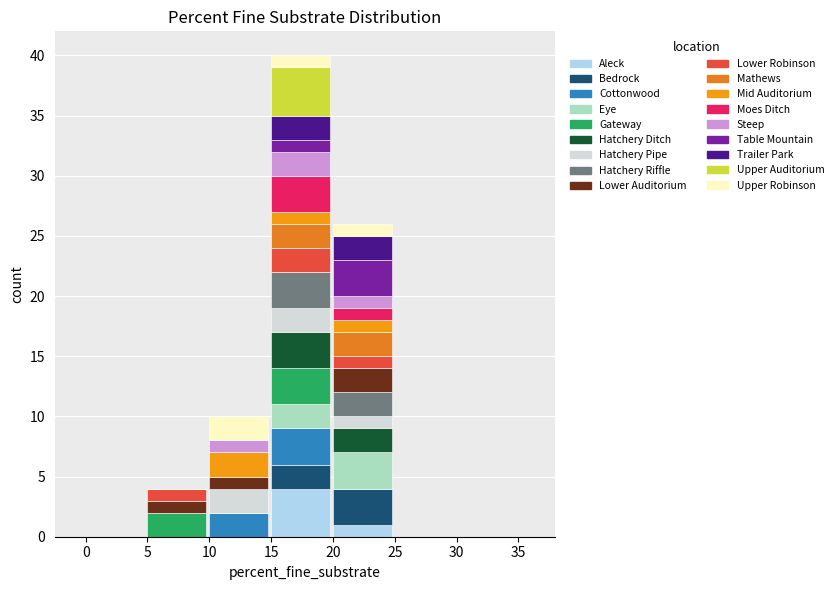

How many data points does each series have?

7